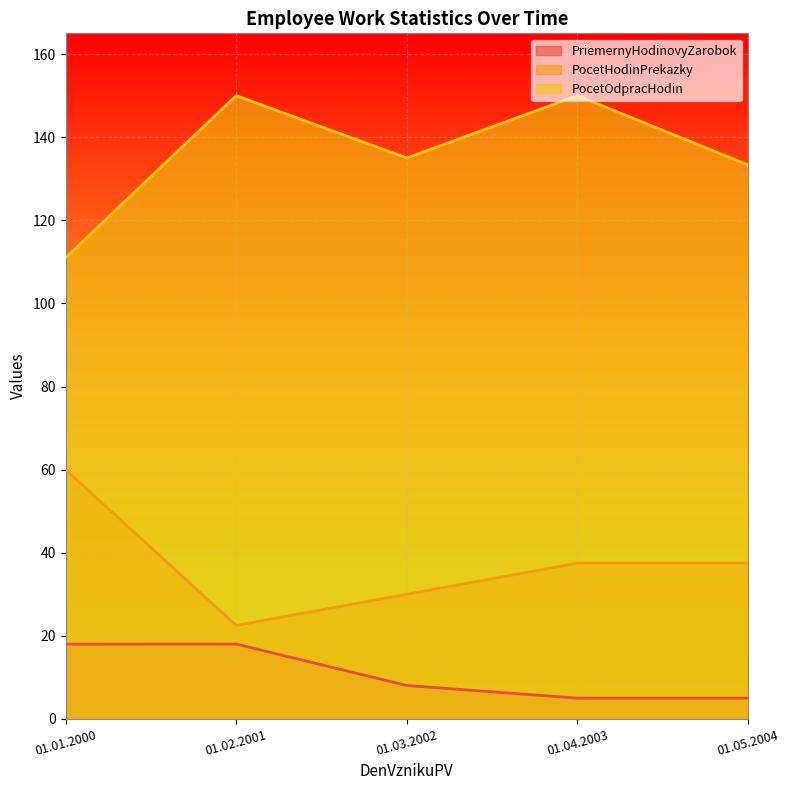

Where is the first local maximum for PriemernyHodinovyZarobok?

01.02.2001